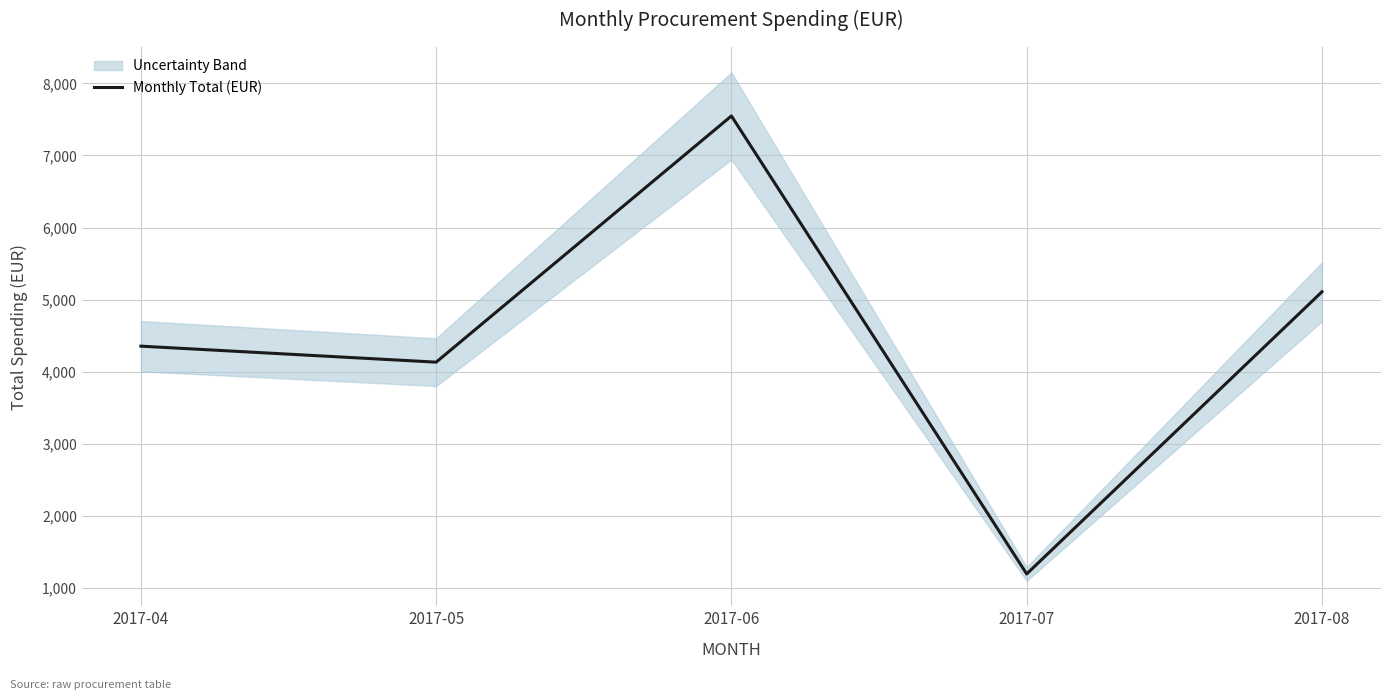

What is the maximum value shown in the chart?

7547.4